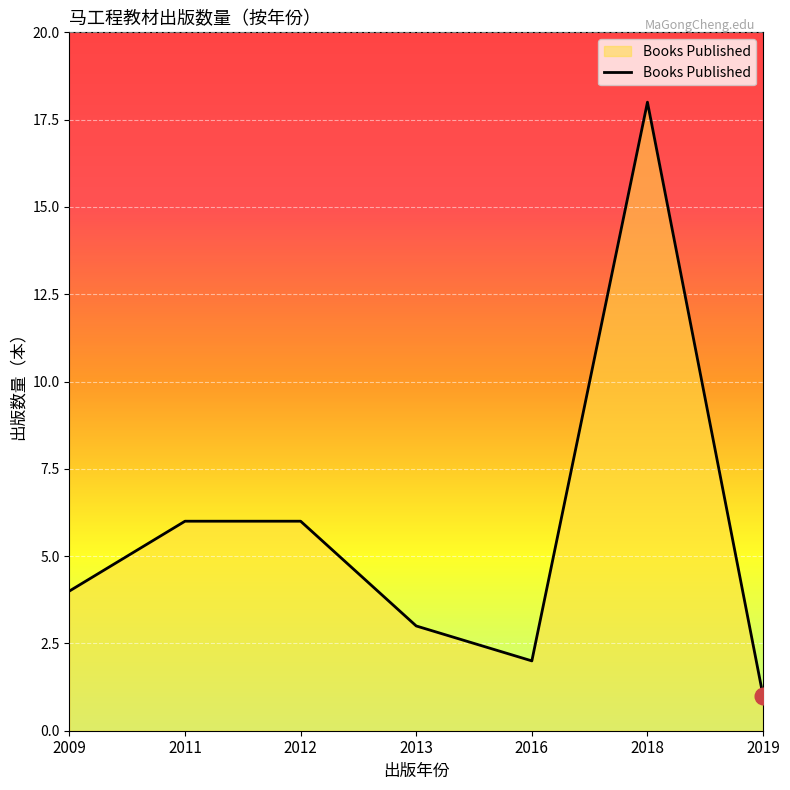

How many lines are shown in the chart?

1